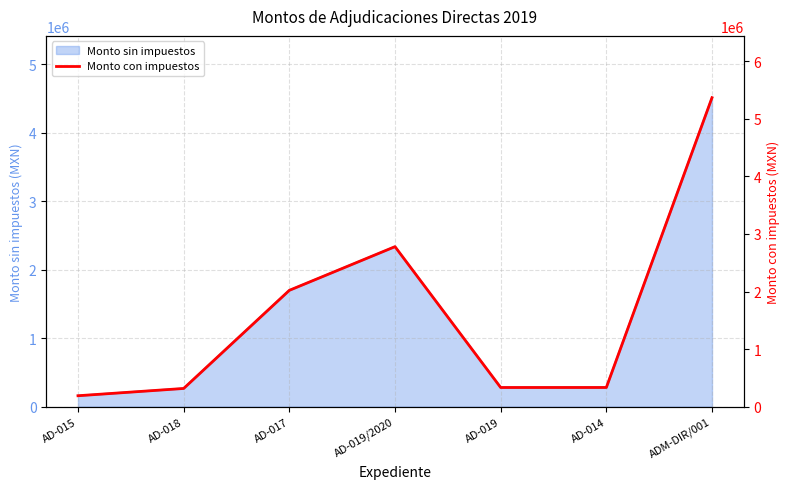

Where is the data nearest to the value 2778881?

AD-019/2020